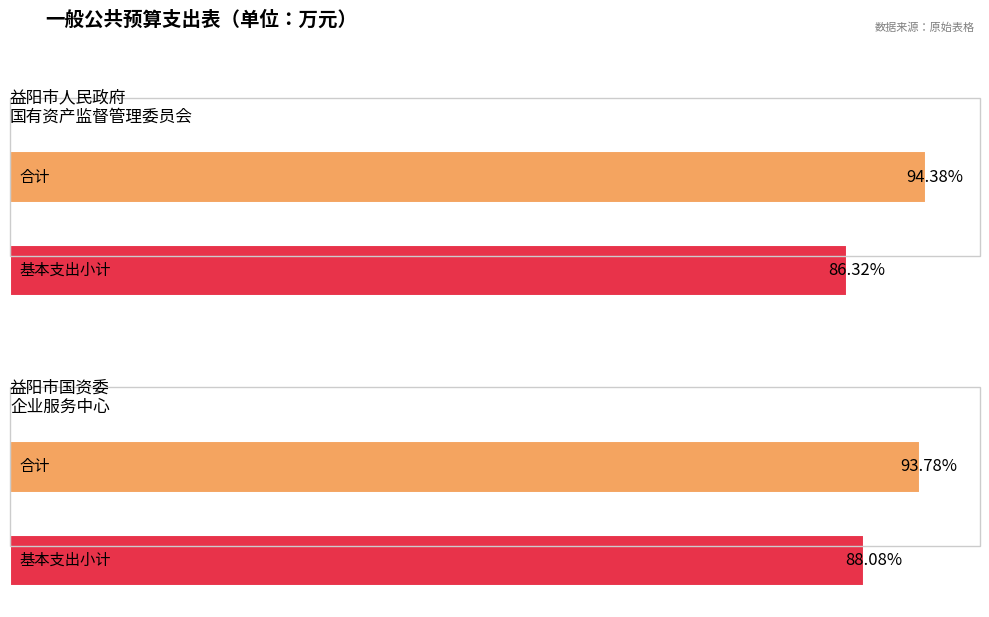

Are the bars horizontal?

Yes